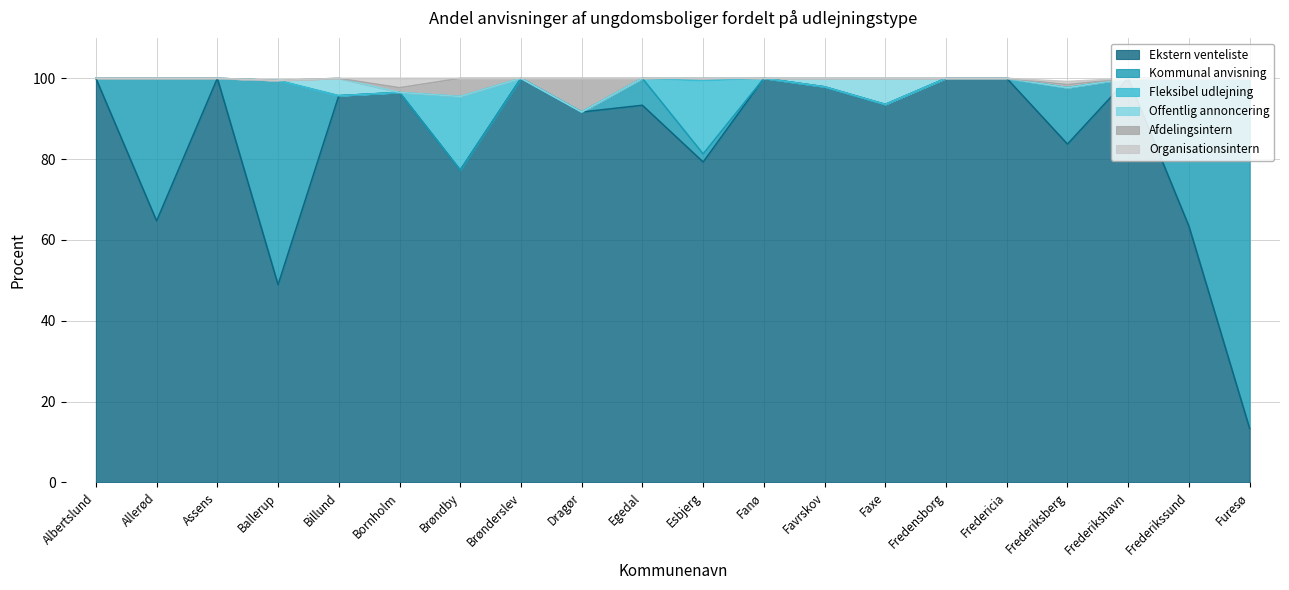

At which category is the sum across all series the highest?

Bornholm